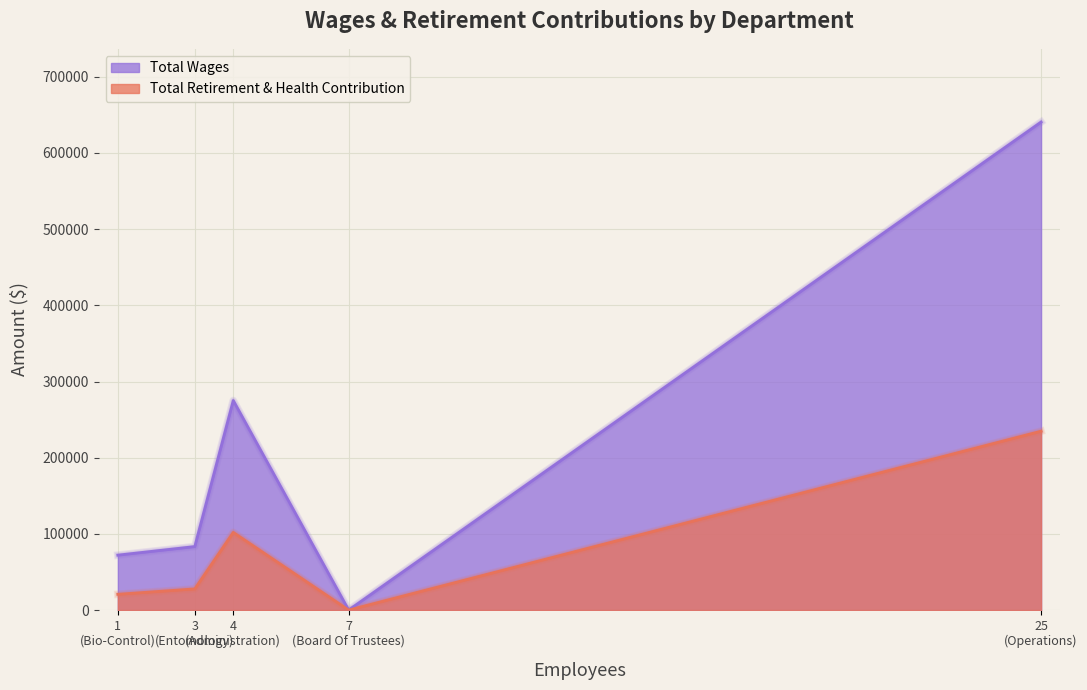

How many lines are shown in the chart?

2